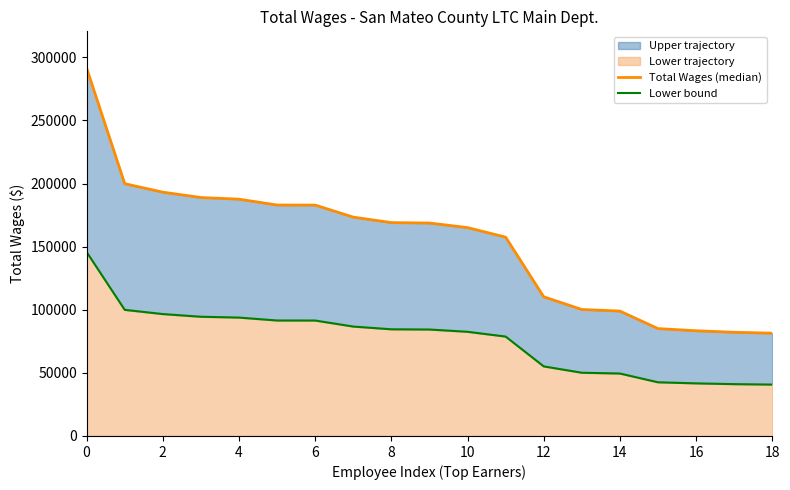

True or false: Total Wages (median) and Lower bound cross at least once.

False